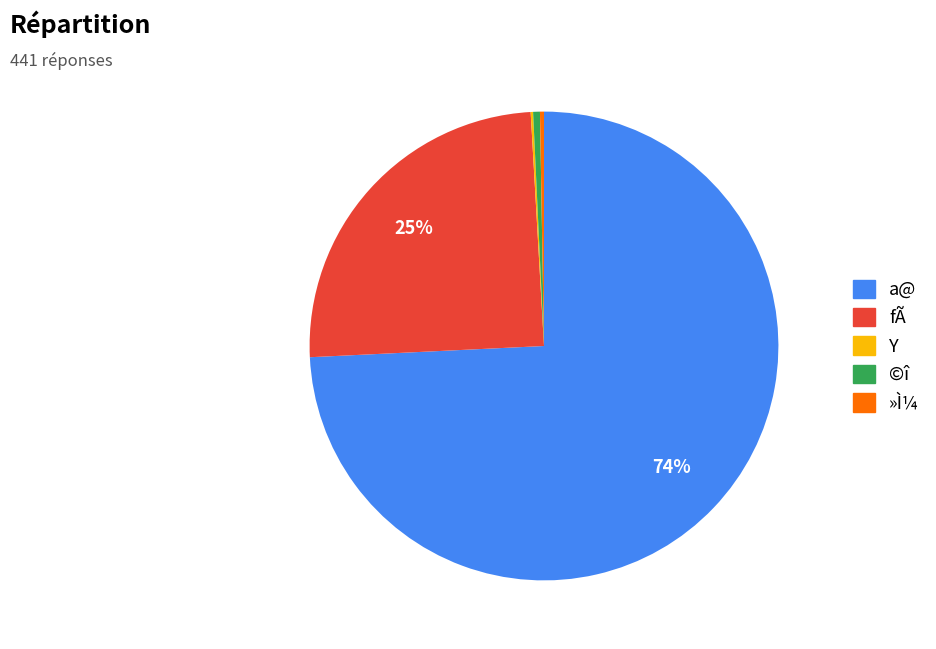

Which slice is the largest?

a@